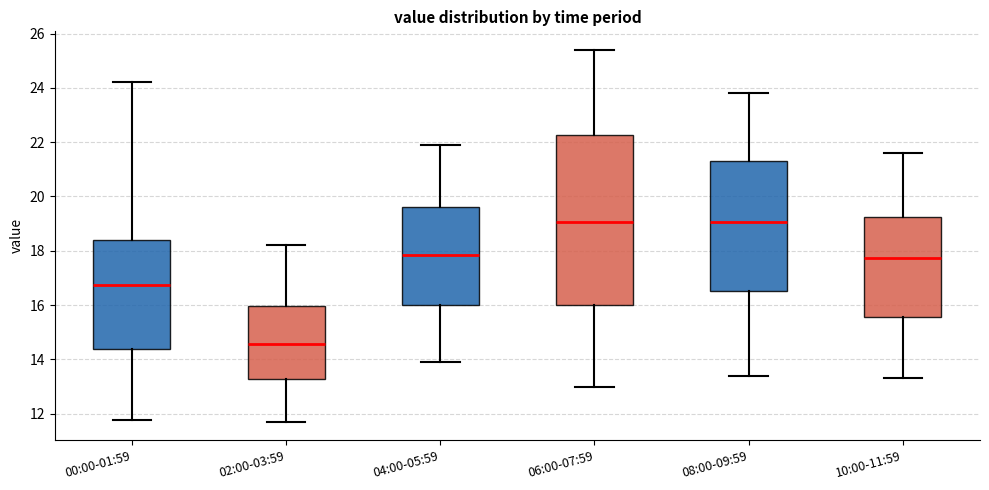

Which box has the lowest median line?

02:00-03:59